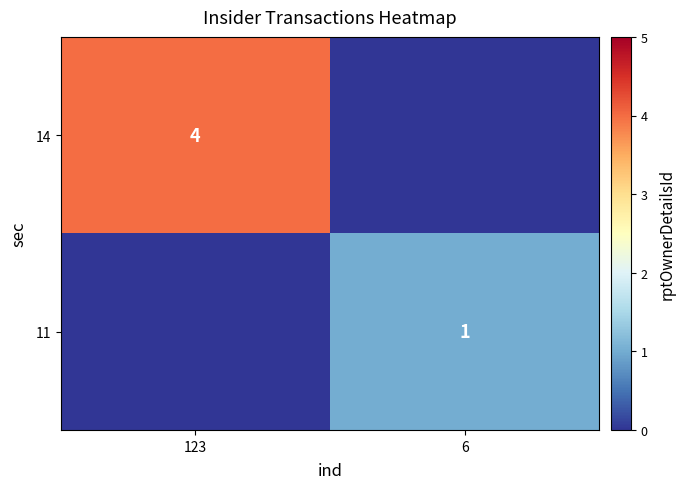

Is it true that 11 equals 1 at 6?

True